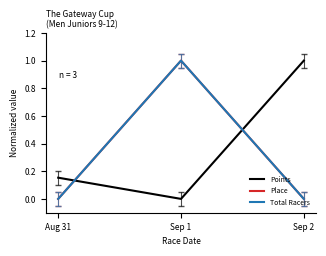

Which series has the largest total across all categories?

Points